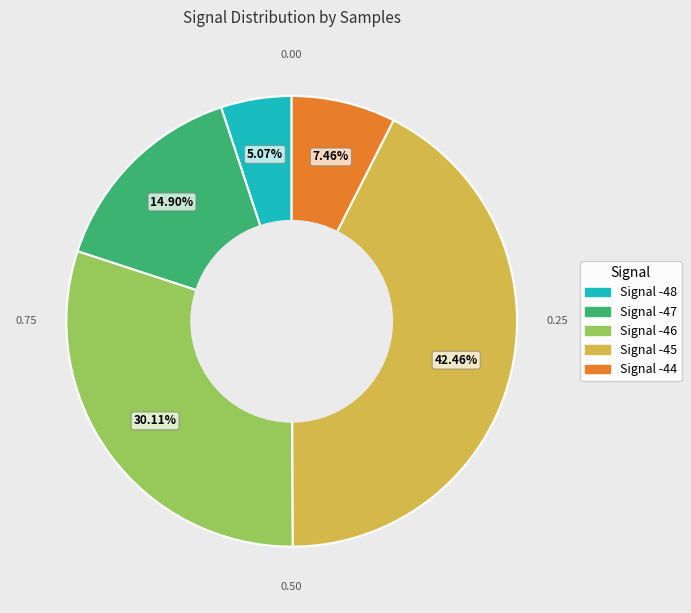

How many segments does this pie chart have?

5